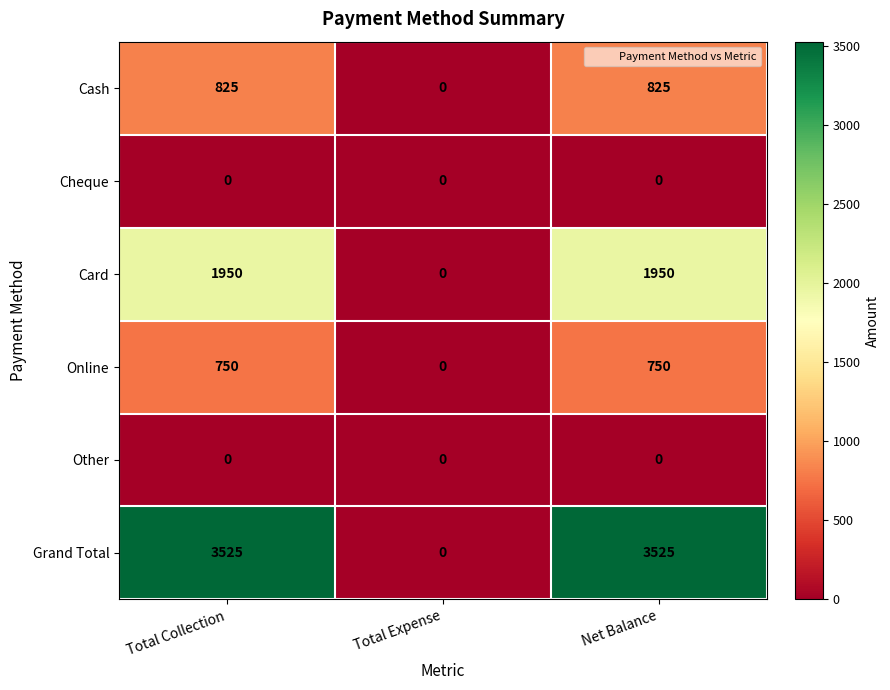

What is the total value across all series at Total Collection?

7050